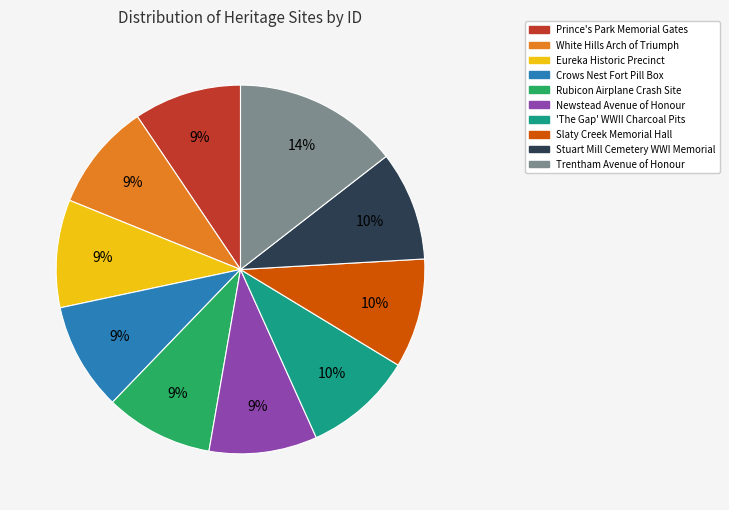

What is the ratio of the value at Crows Nest Fort Pill Box to the value at Eureka Historic Precinct?

1.0